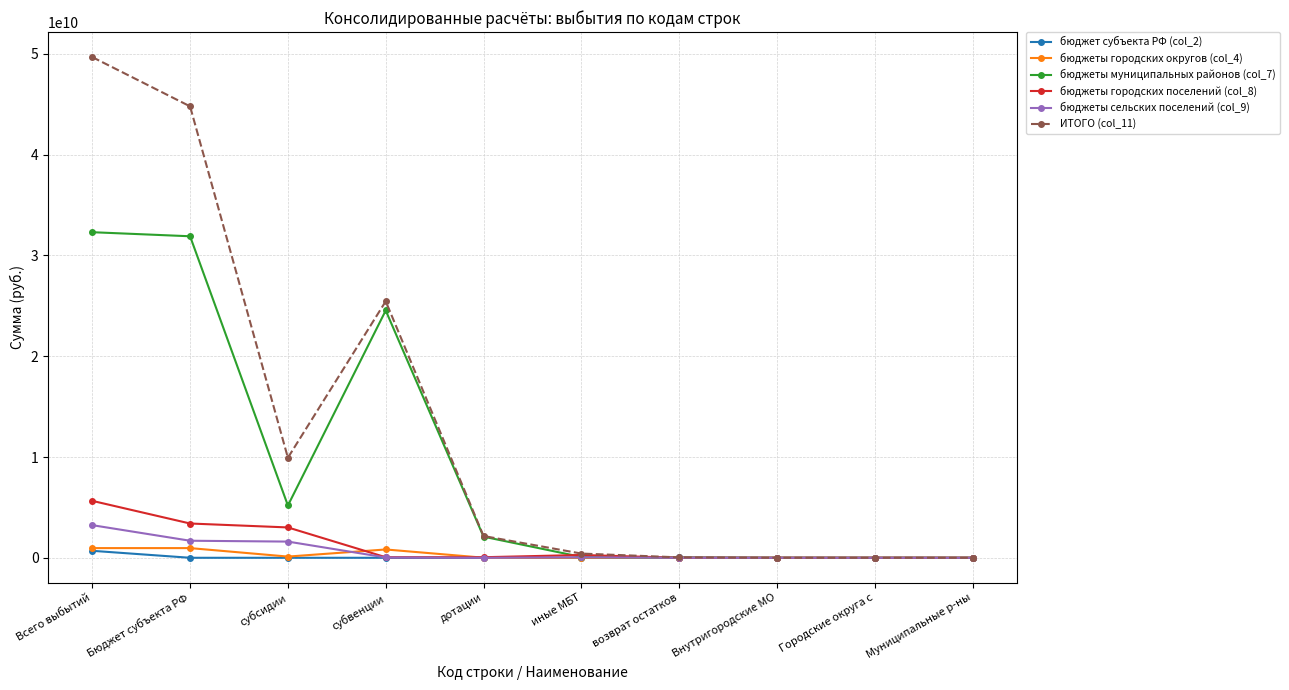

Which category has the highest value across all series?

Всего выбытий